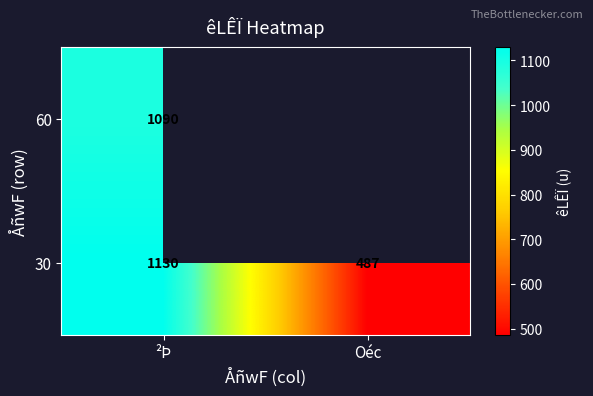

Is it true that 30 equals 1632 at ²Þ?

False